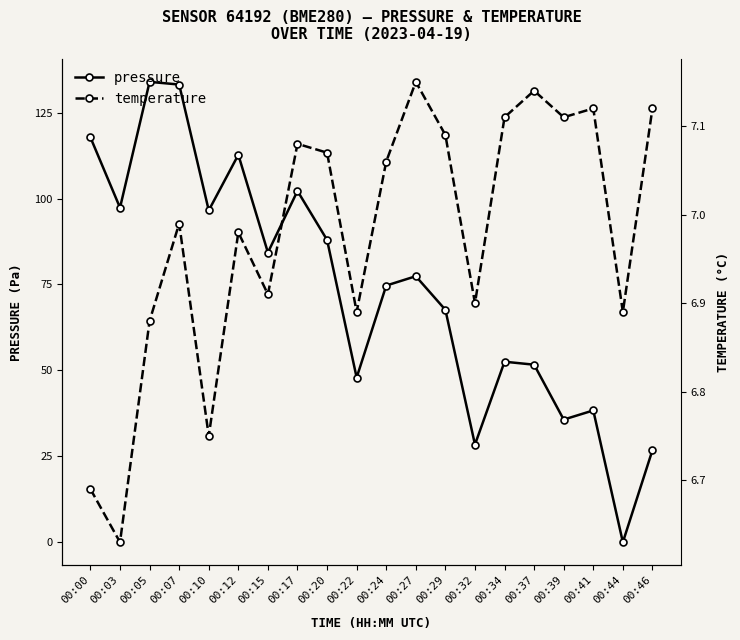

True or false: pressure has more than 2 interior local peaks.

True